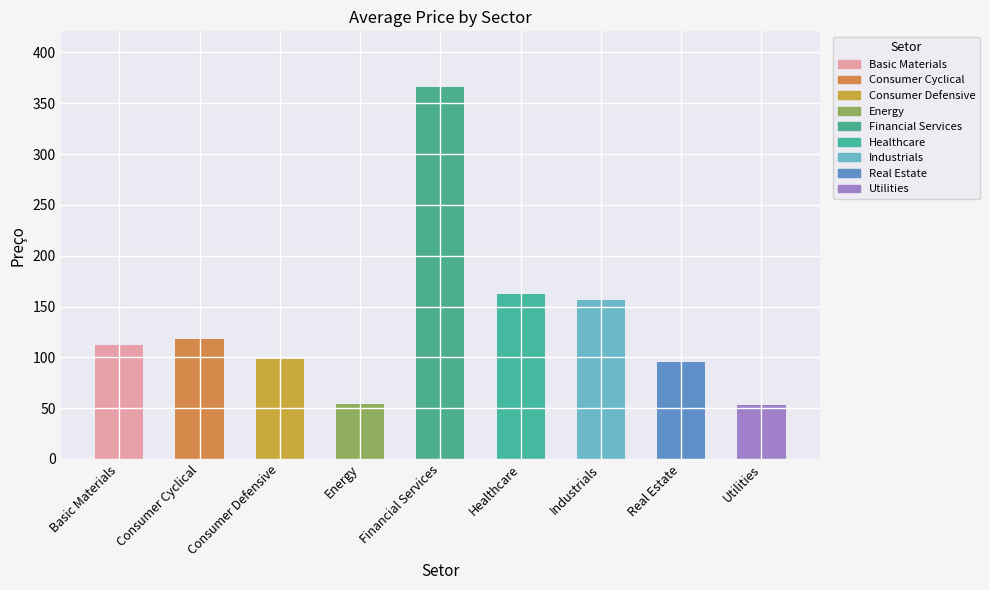

What is the sum of the values at Healthcare and Energy?

216.0